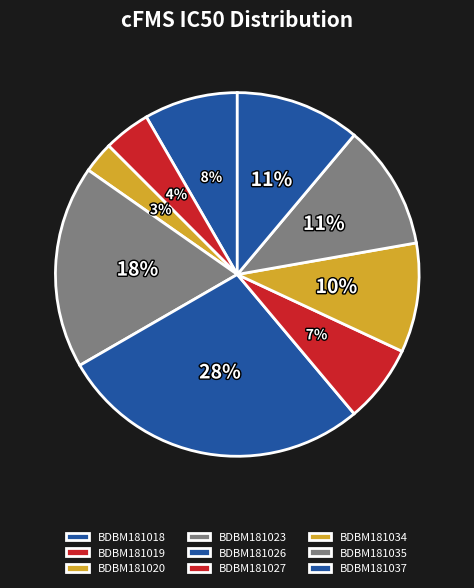

How many slices are in this pie chart?

9